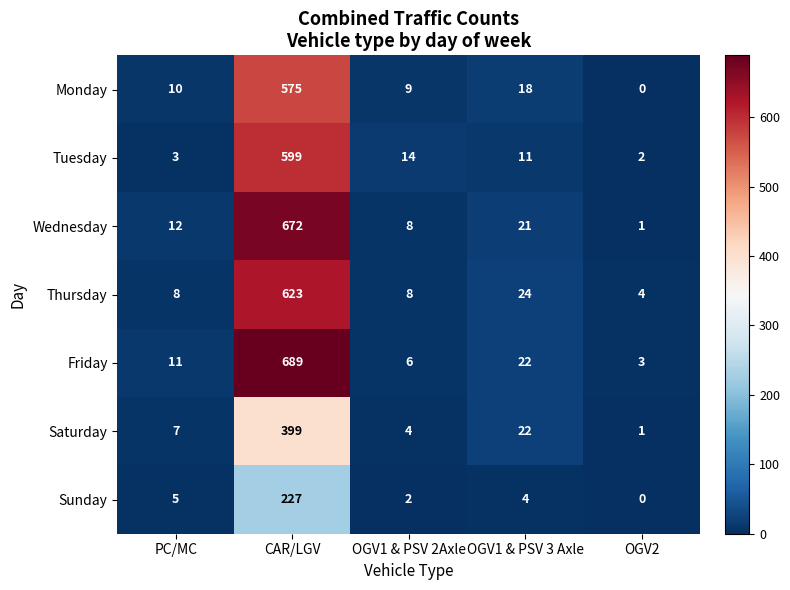

Count the number of data series in this chart.

7